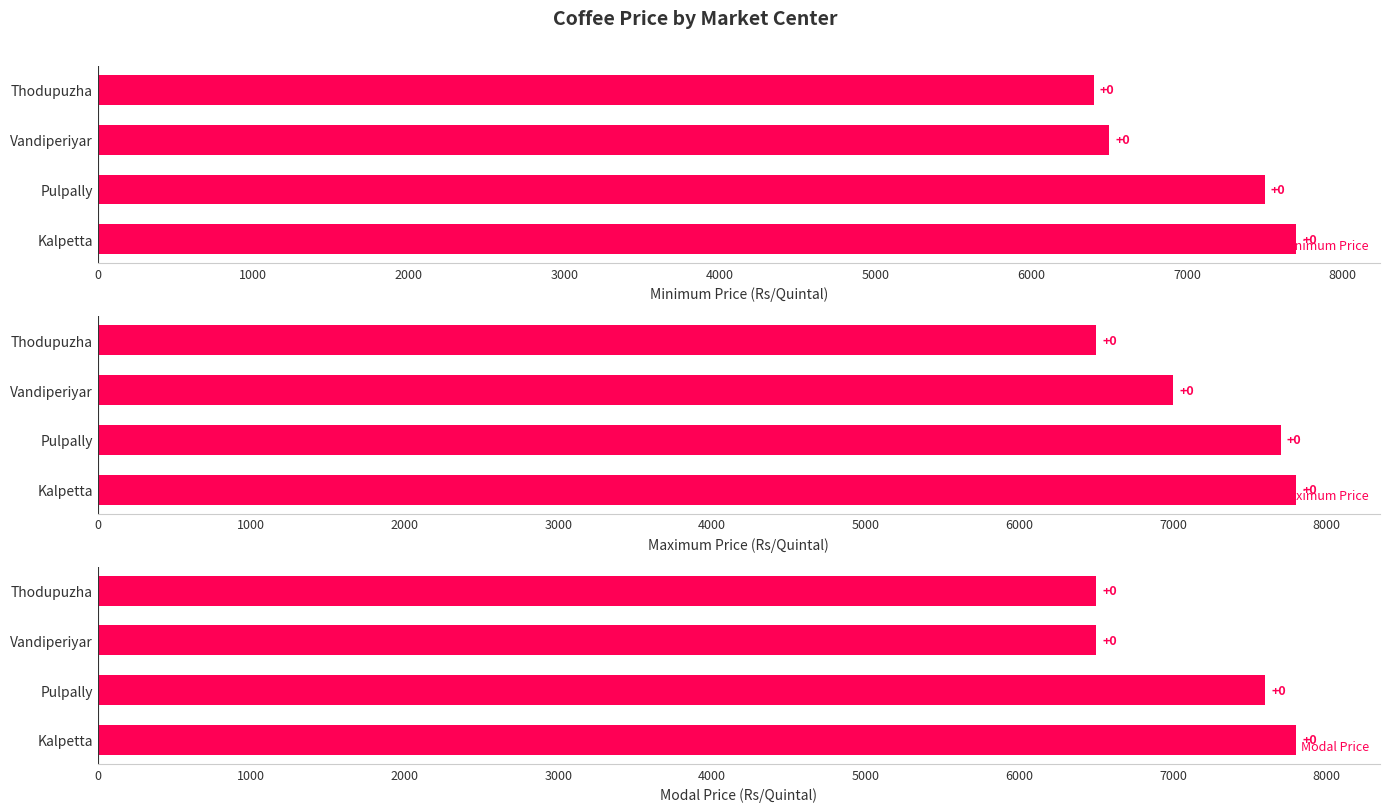

Reading right to left, extract all data points from this chart.

Minimum Price: 6400	6500	7500	7700
Maximum Price: 6500	7000	7700	7800
Modal Price: 6500	6500	7600	7800